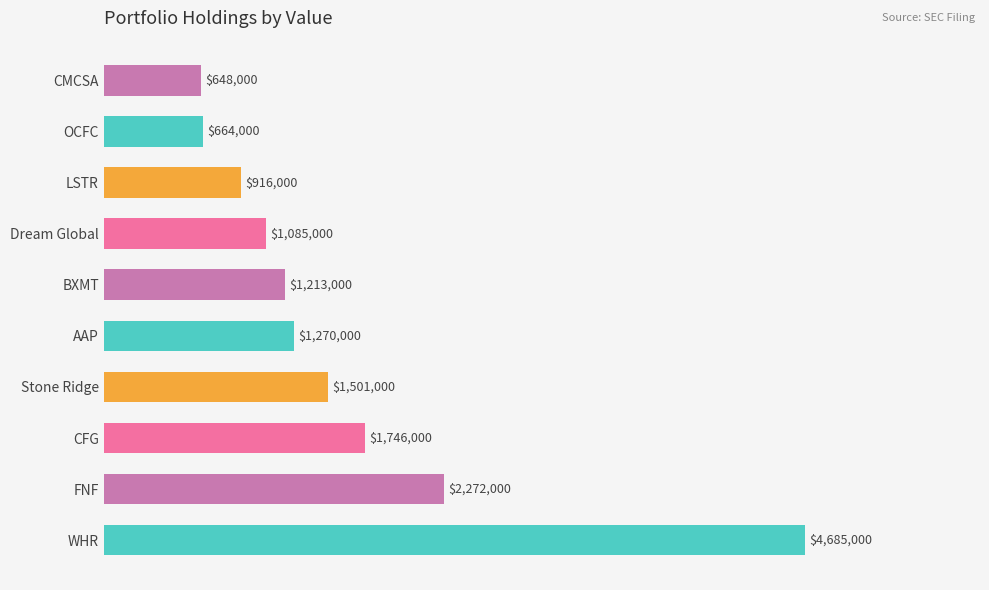

Rank the categories by value from lowest to highest.

CMCSA, OCFC, LSTR, Dream Global, BXMT, AAP, Stone Ridge, CFG, FNF, WHR